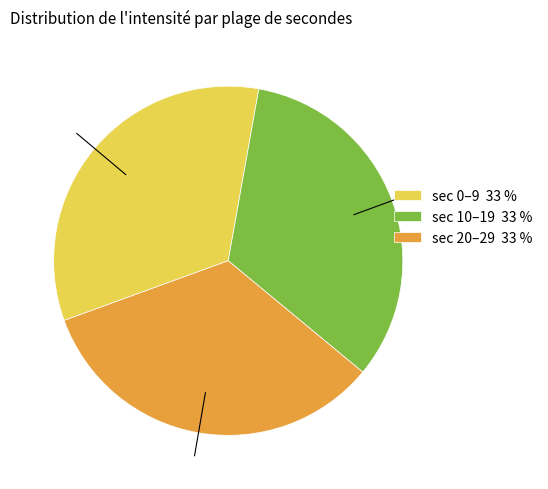

Combined, do sec 0–9 33 % and sec 20–29 33 % account for over 50%?

Yes